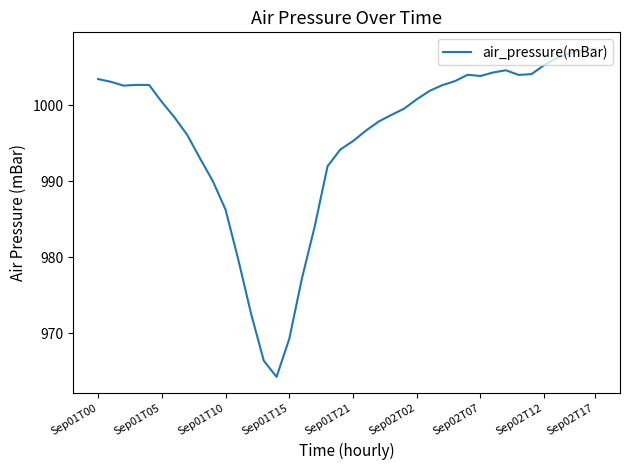

What is the greatest value displayed?

1007.5